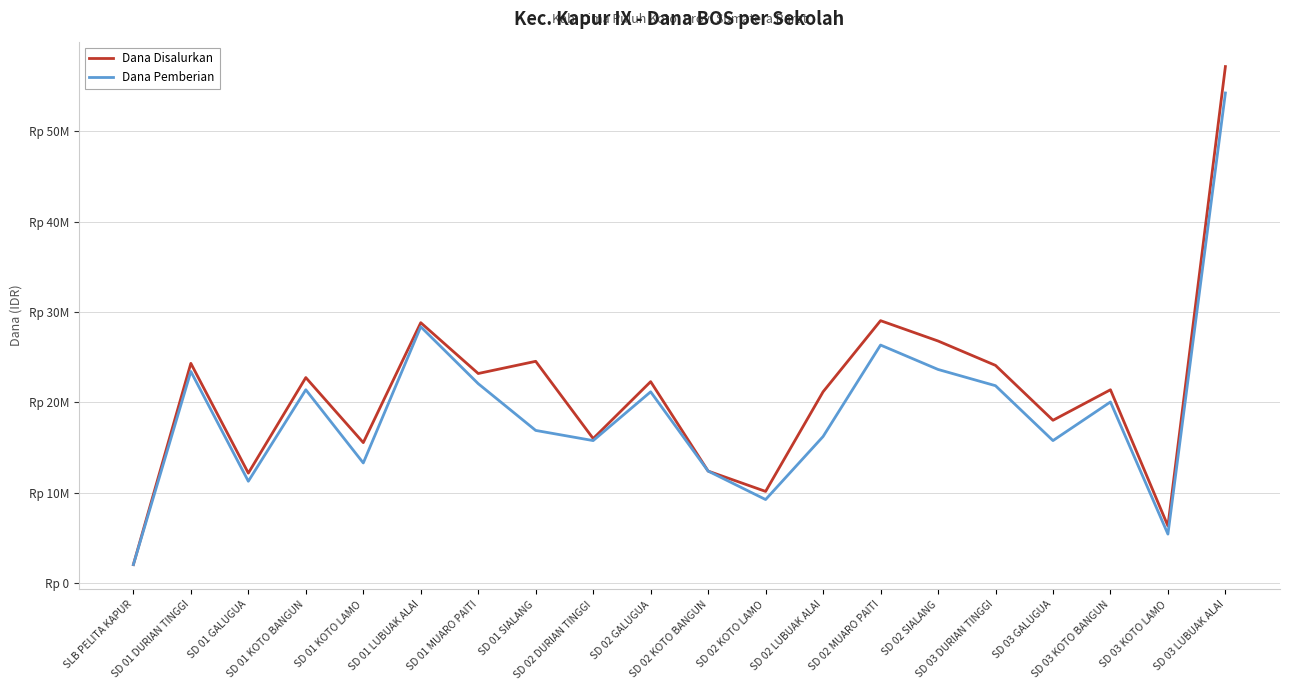

Which category has the lowest value in the Dana Pemberian series?

SLB PELITA KAPUR